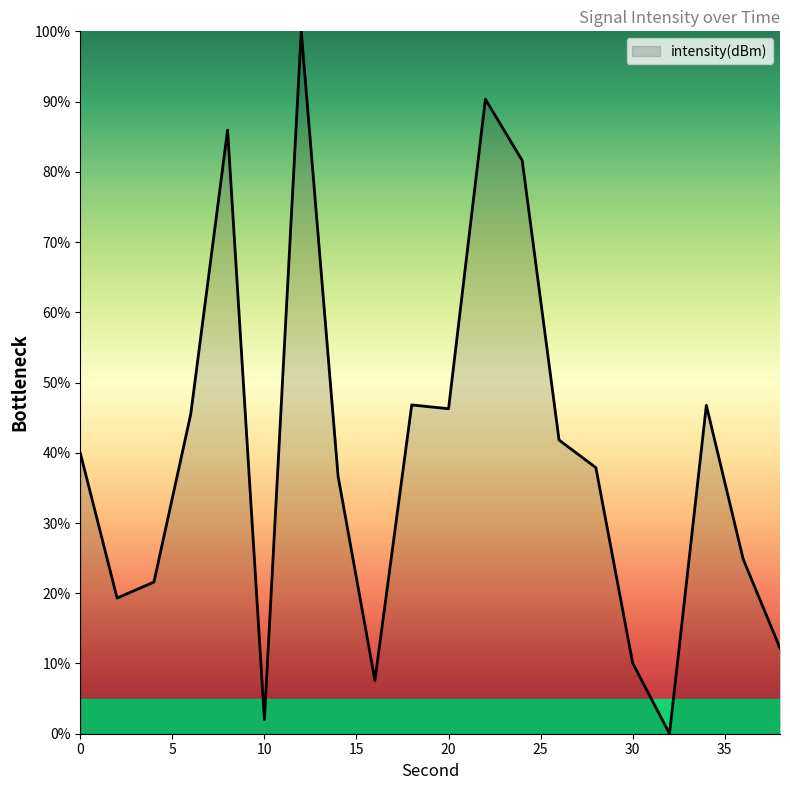

What is the difference between the maximum and minimum values?

100.0